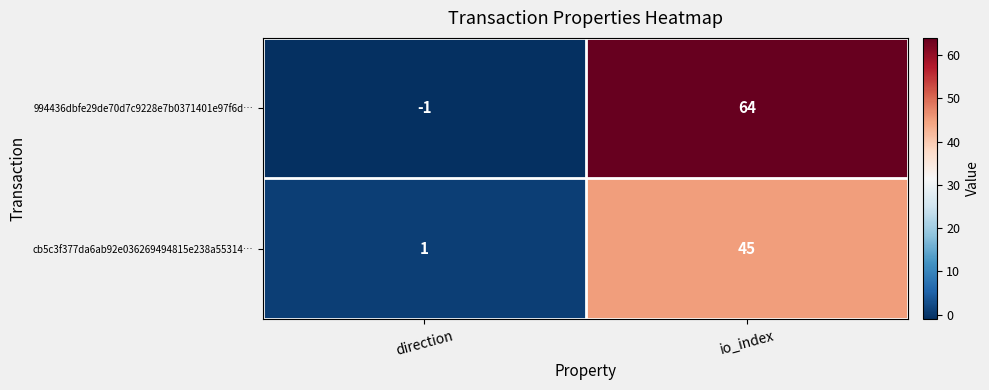

Which category has the lowest value in the 994436dbfe29de70d7c9228e7b0371401e97f6d… series?

direction